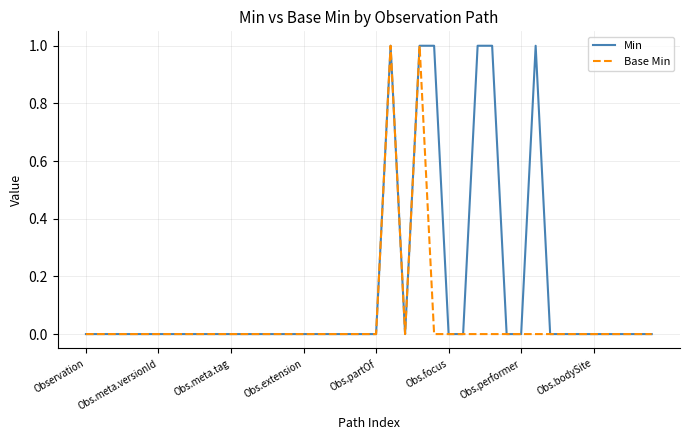

List the series in order of their overall mean, lowest first.

Base Min, Min